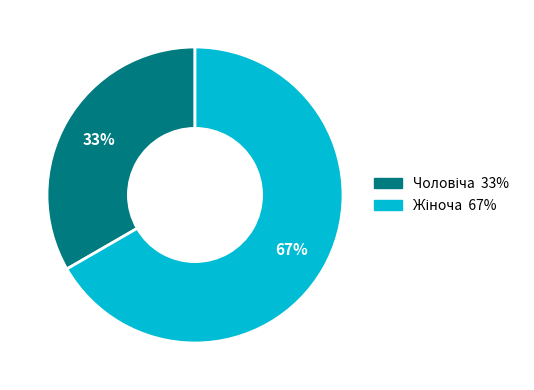

Count the number of slices in the pie.

2